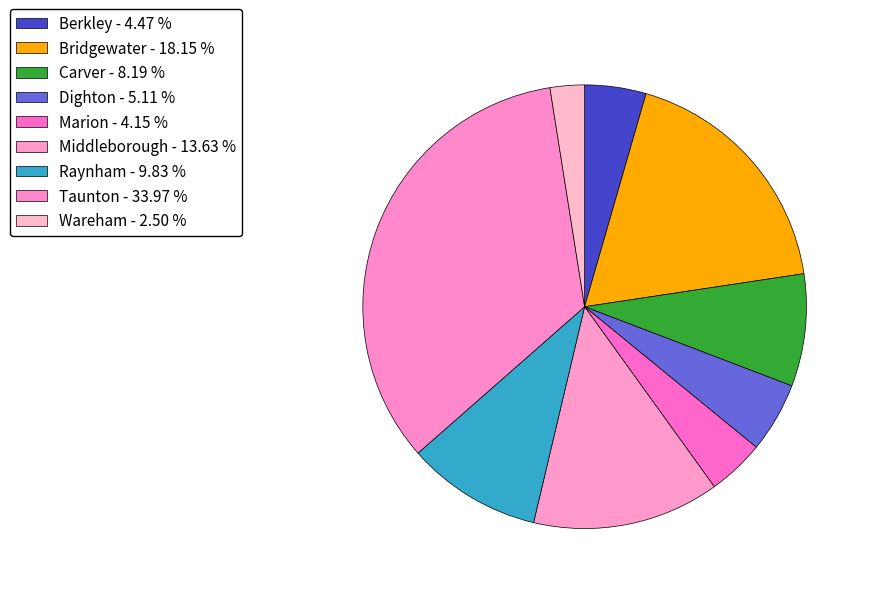

How many slices are in this pie chart?

9